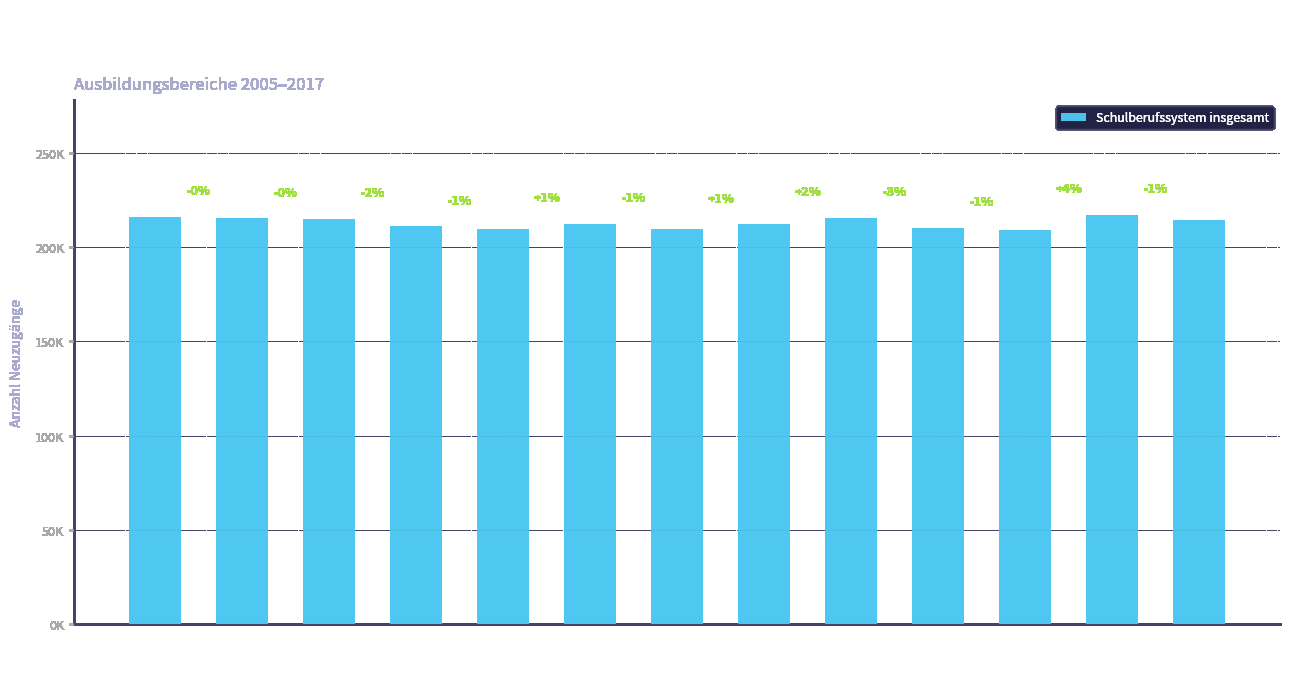

Reading right to left, transcribe all the data shown in this chart.

214346	217139	208823	210032	215602	212079	209618	212363	209526	211089	214828	215221	215873